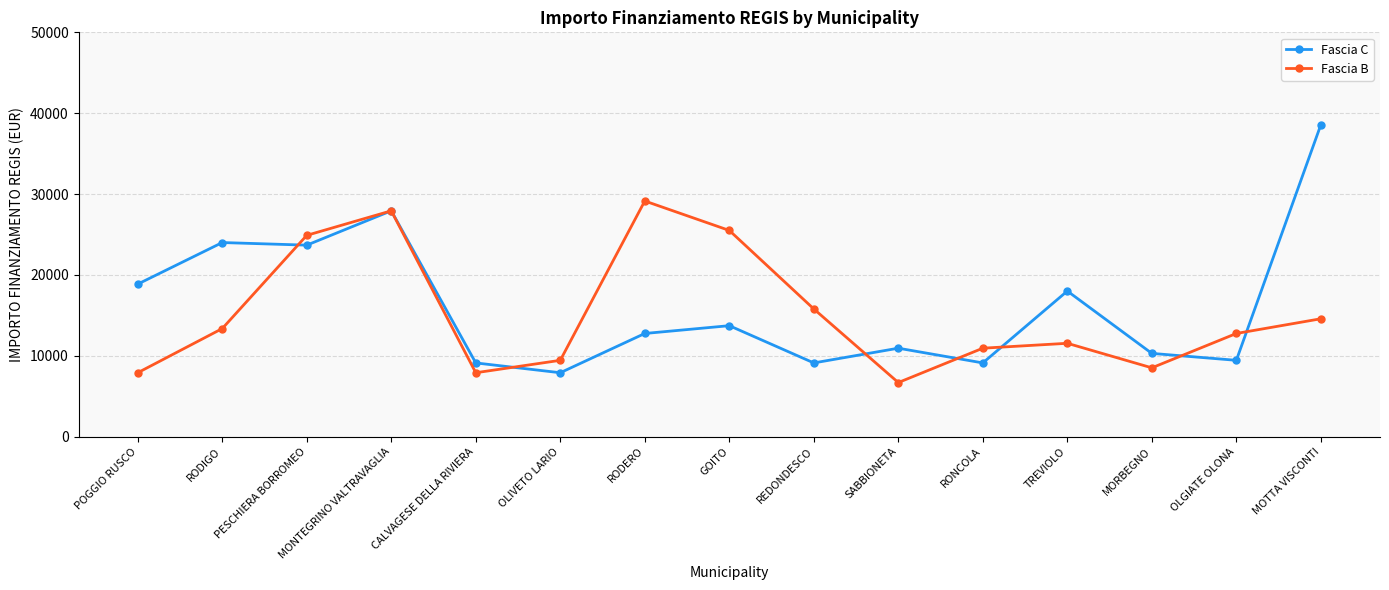

The Fascia B series shows 41625 at GOITO. True or false?

False